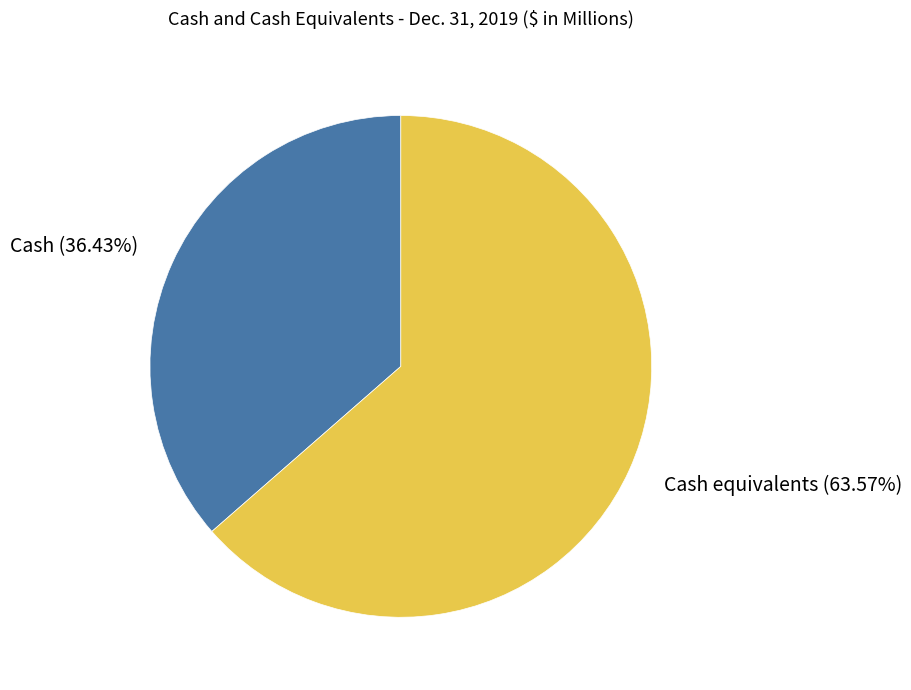

Which slice is the smallest?

Cash (36.43%)